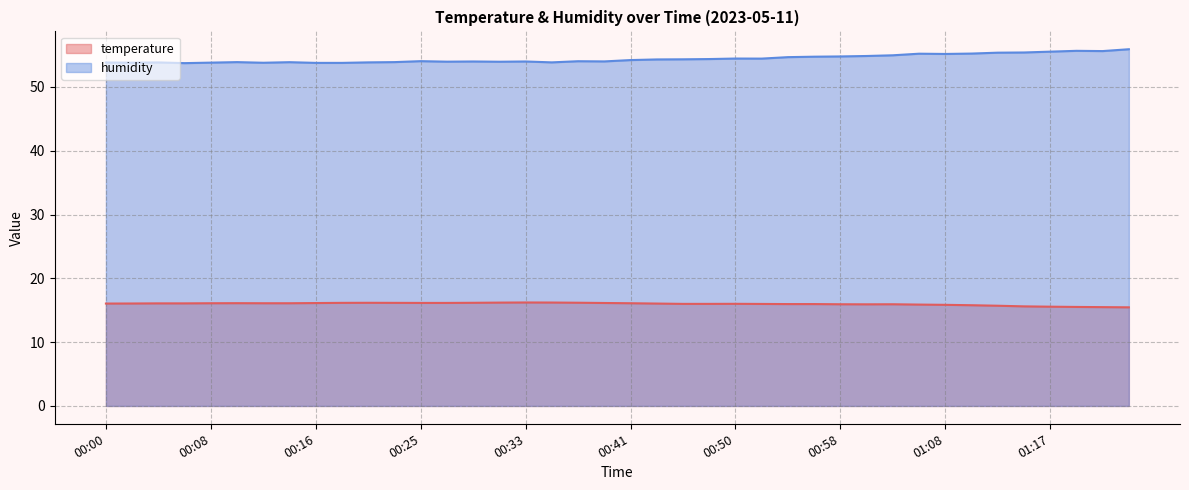

Which series has the largest total across all categories?

humidity